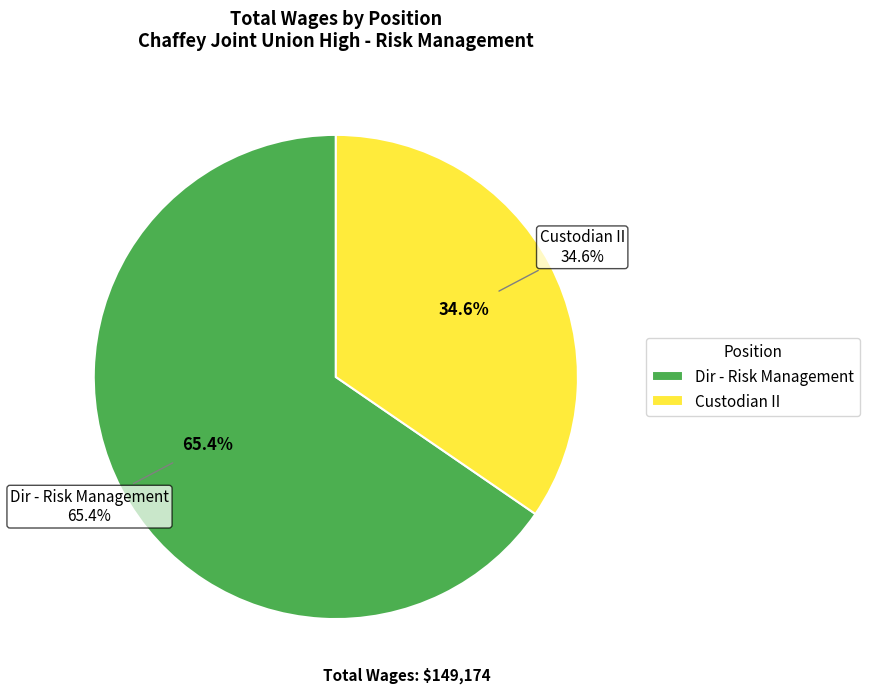

Is it true that Dir - Risk Management is 65% of the pie?

True